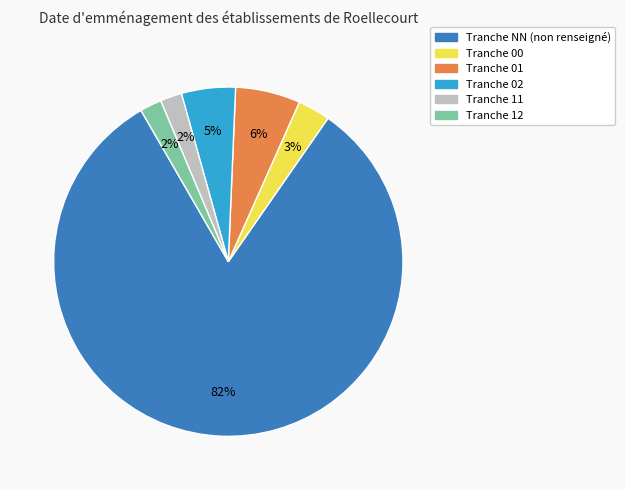

Is there any slice that represents more than half of the pie?

Yes